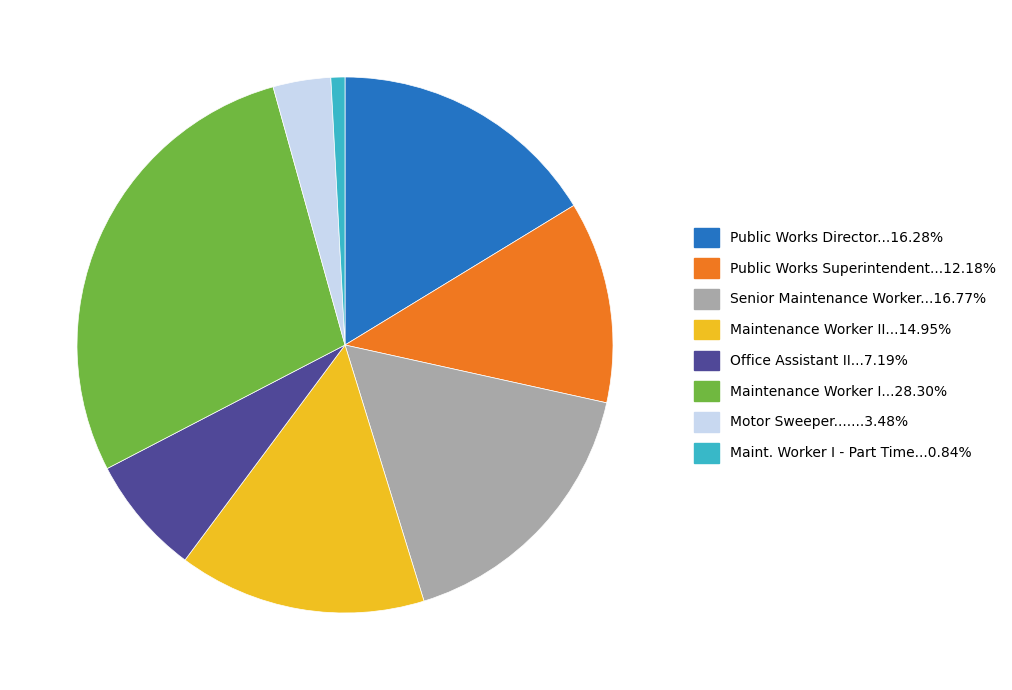

Does any single category account for the majority?

No